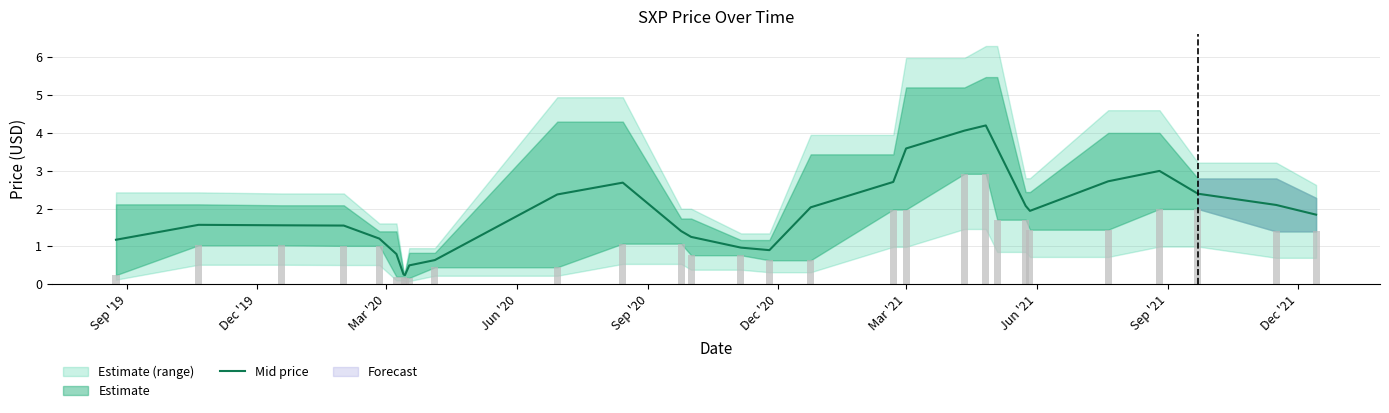

The value at 21 is 2.2. True or false?

False